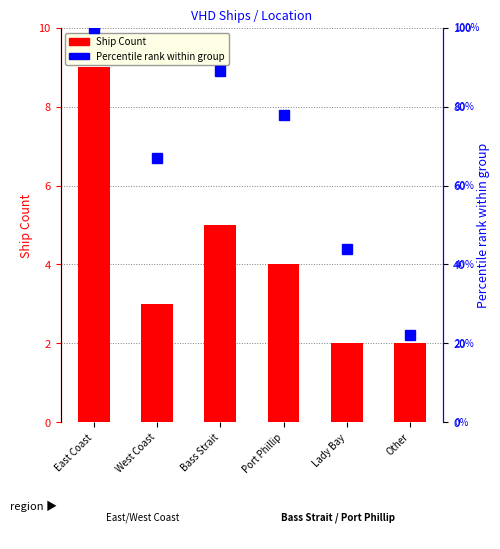

Rank the series by their average value, from lowest to highest.

Ship Count, Percentile rank within group